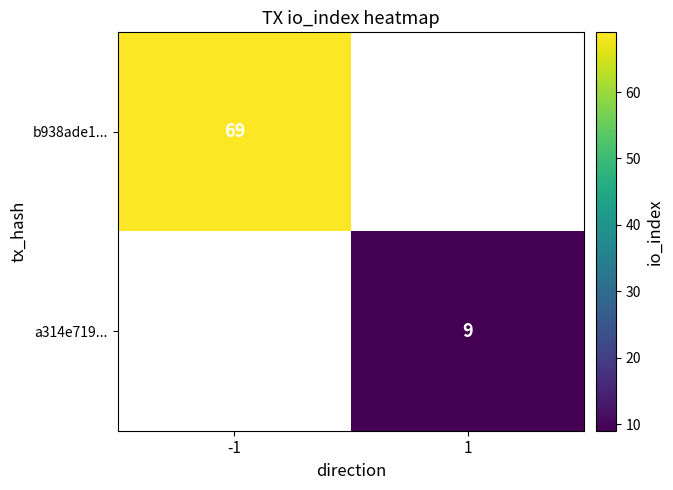

The value of a314e719... at 1 is 16. True or false?

False